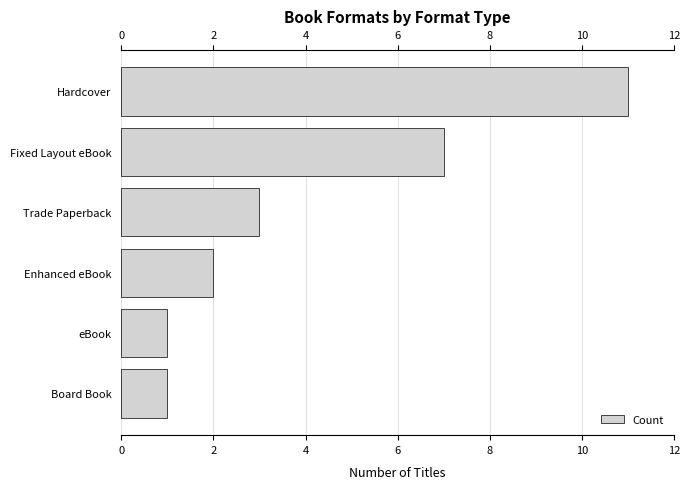

What is the average value?

4